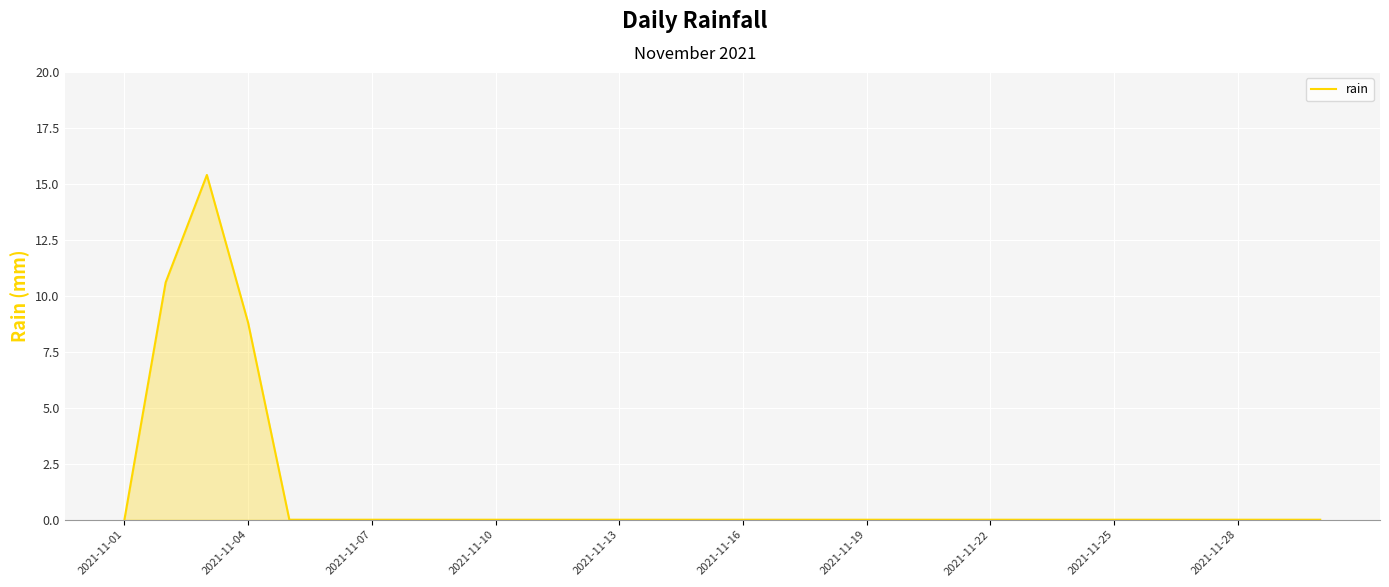

What is the maximum value shown in the chart?

15.4